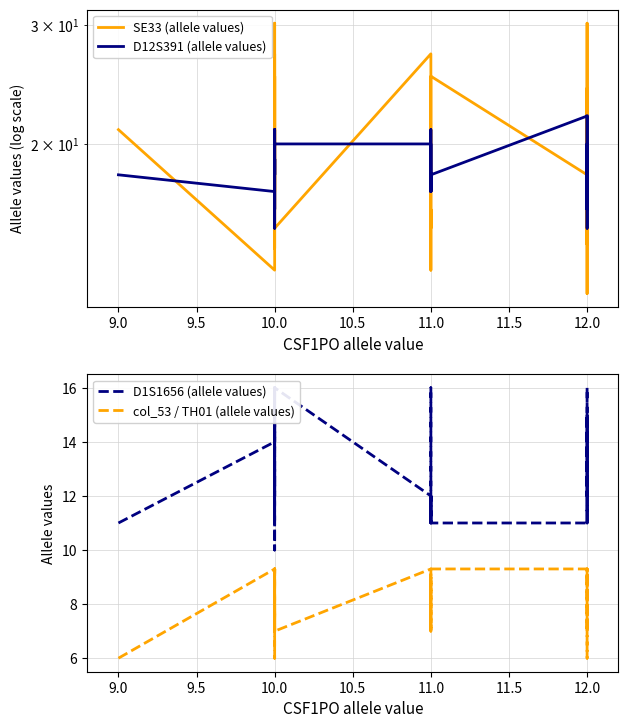

How many intersections are there between D1S1656 (allele values) and SE33 (allele values)?

12